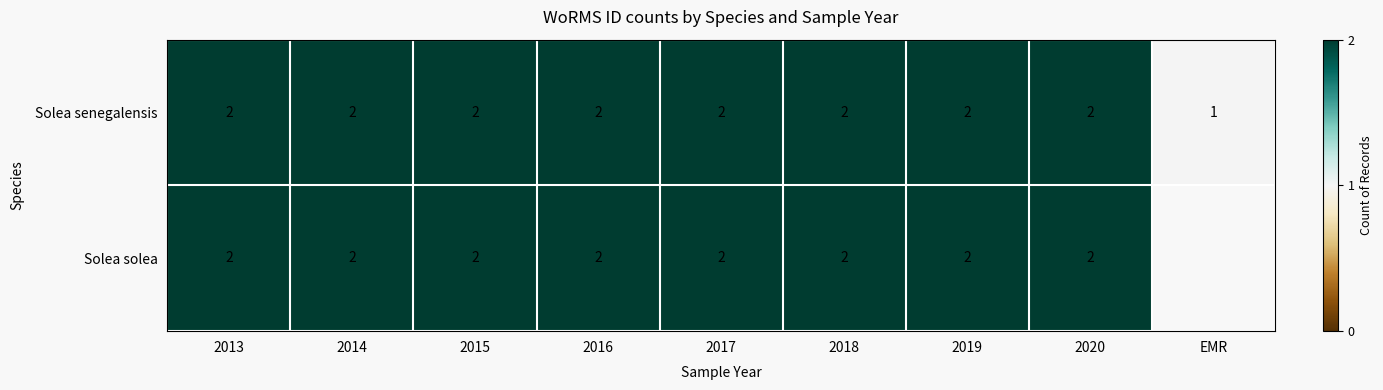

At which label does Solea senegalensis reach its minimum?

EMR